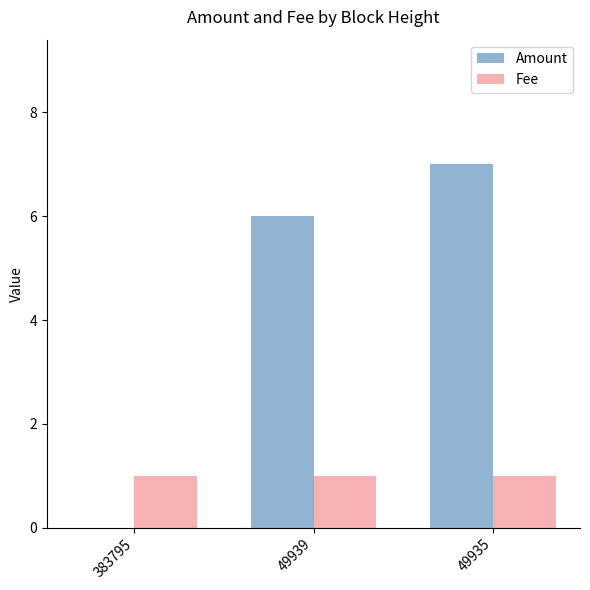

At which category does the chart reach its peak across all series?

49935